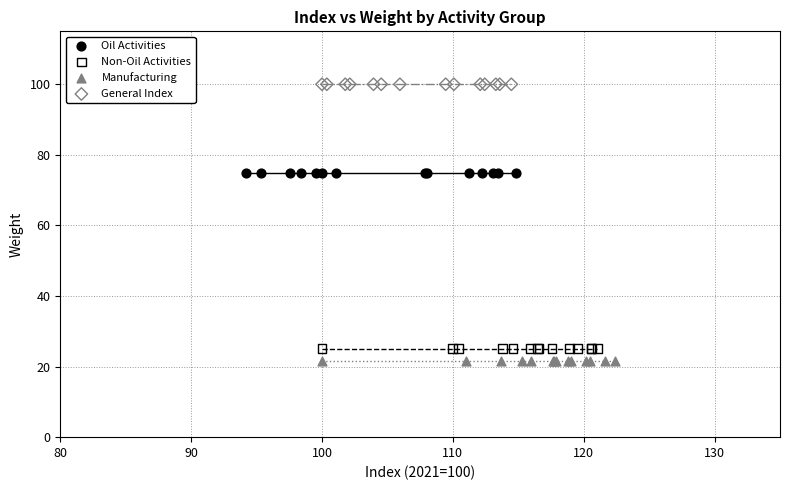

What are all the series names shown in the legend?

Oil Activities, Non-Oil Activities, Manufacturing, General Index